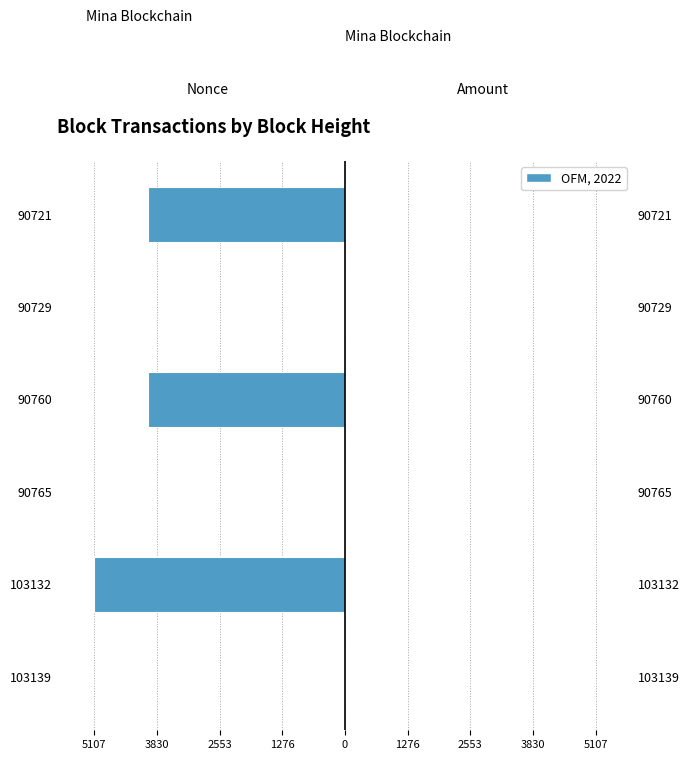

Which series changed the most between 103139 and 103132?

Nonce